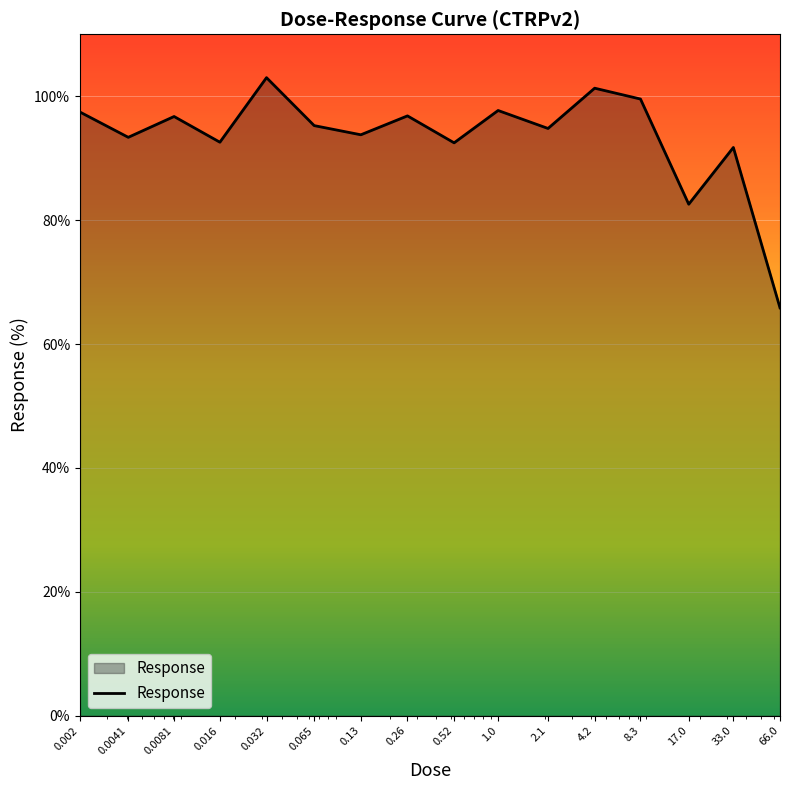

What is the difference between the maximum and minimum values?

37.2